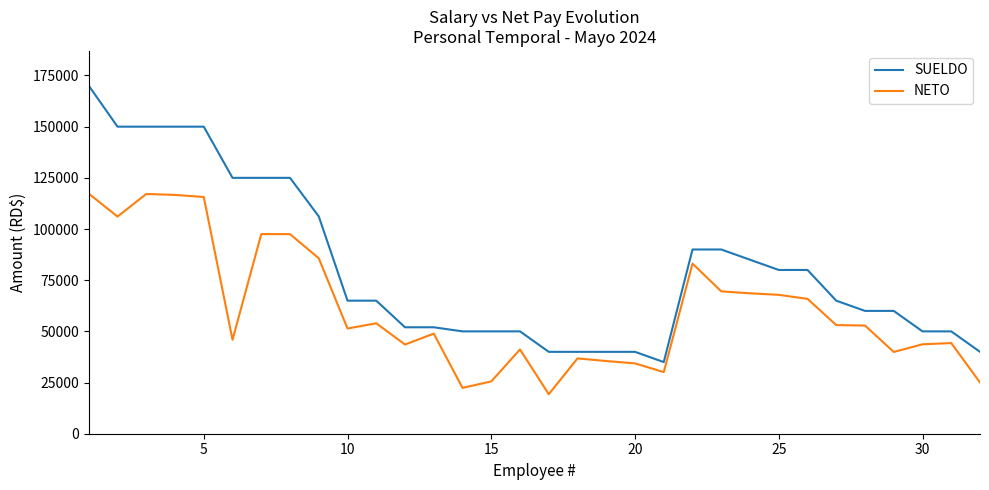

True or false: NETO and SUELDO cross at least once.

False